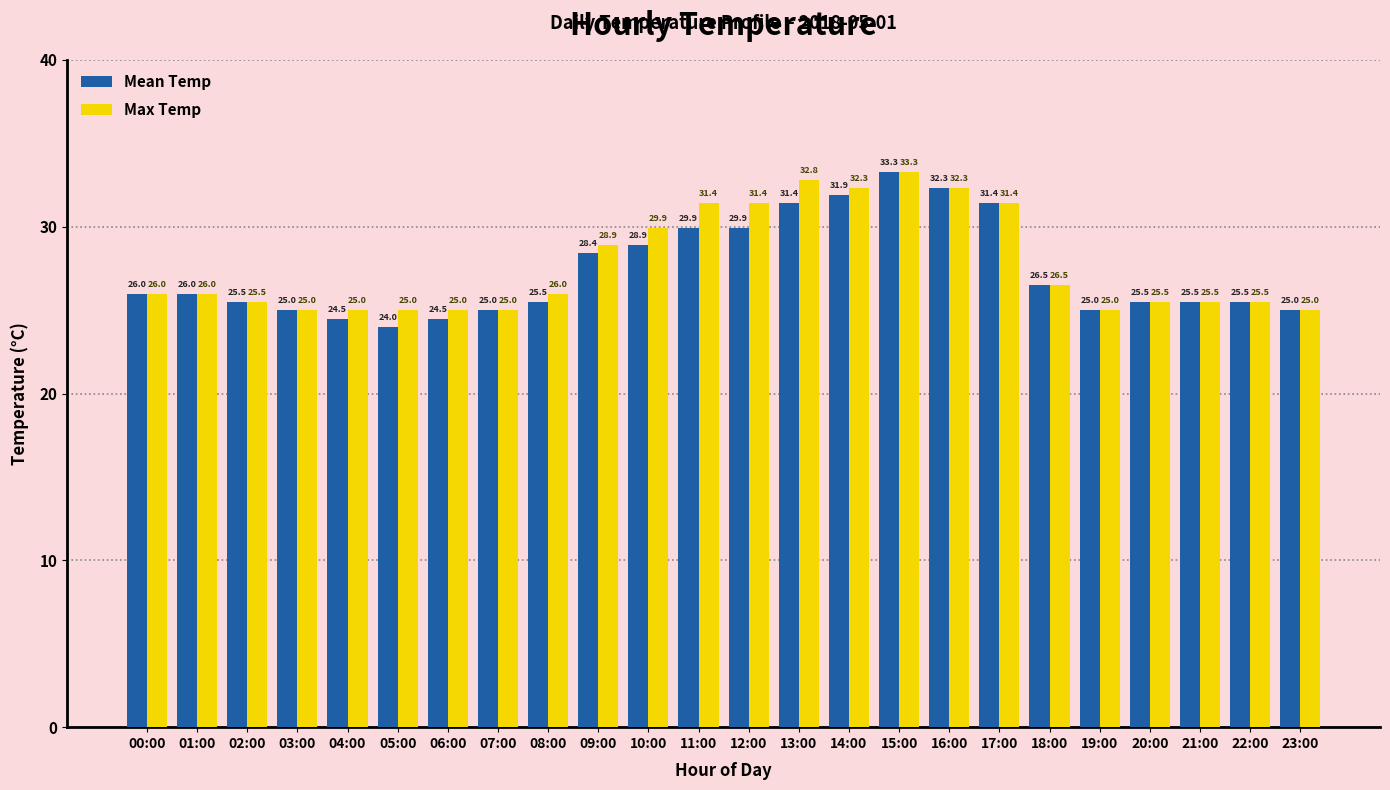

What is the maximum value for Max Temp?

33.3